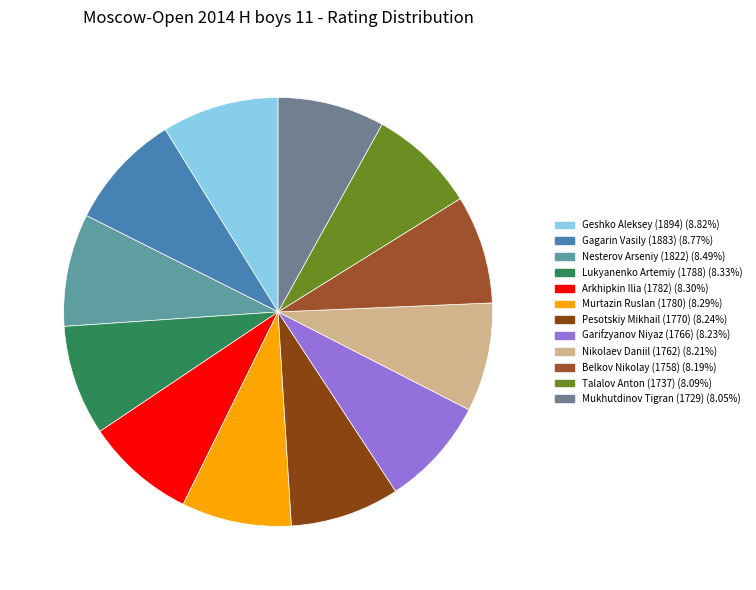

Which category has the biggest portion of the pie?

Geshko Aleksey (1894)